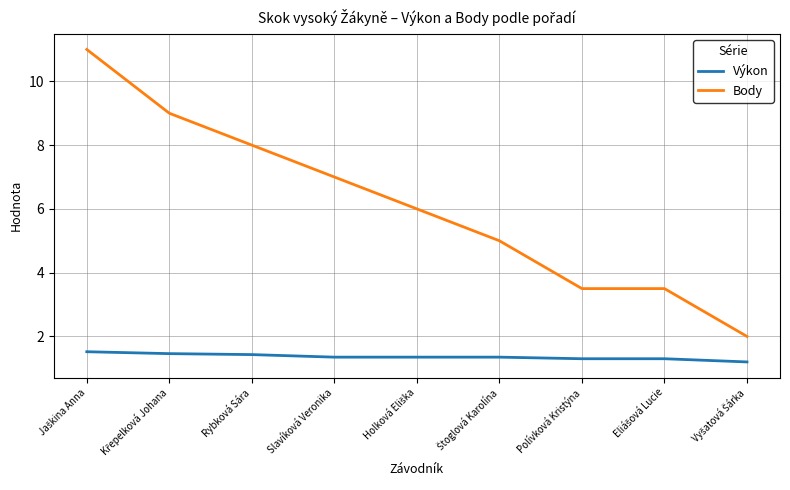

True or false: Body has more than 2 interior local peaks.

False